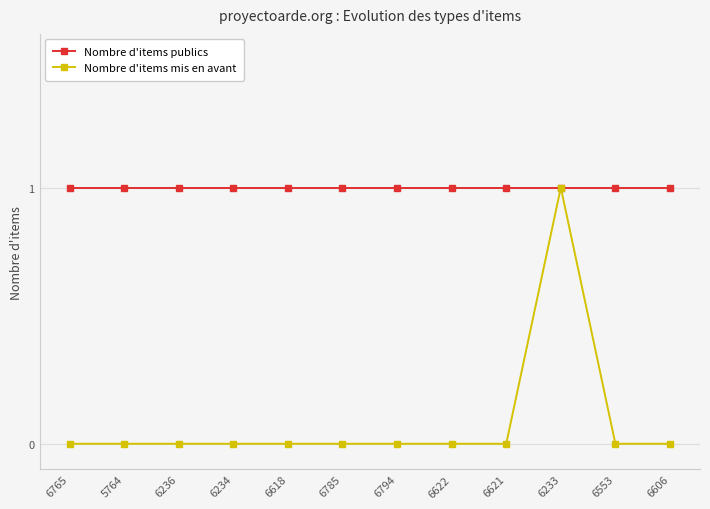

Rank the series at 6622 from lowest to highest value.

Nombre d'items mis en avant, Nombre d'items publics